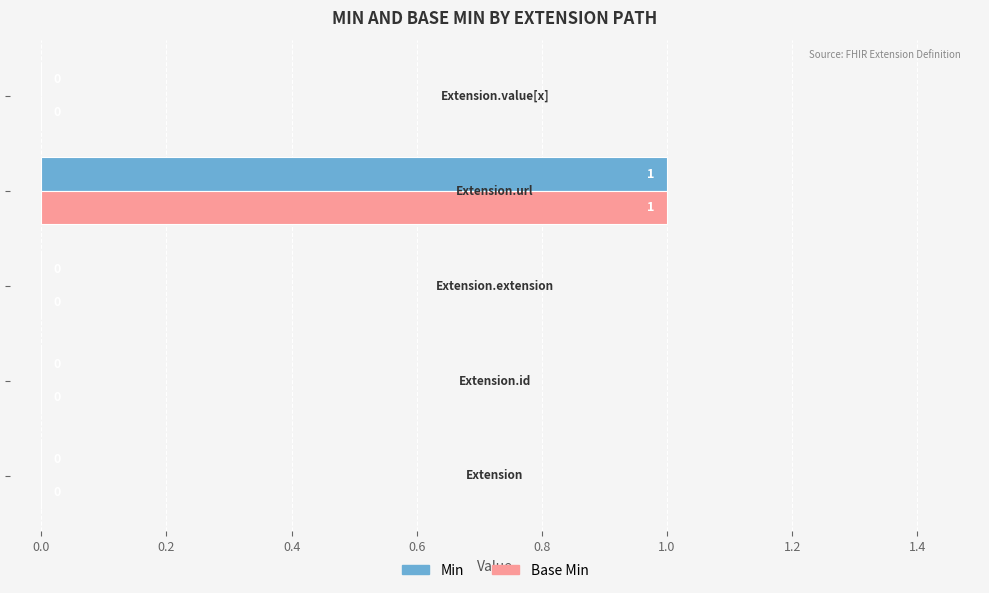

How many Min values are between 0 and 1?

5